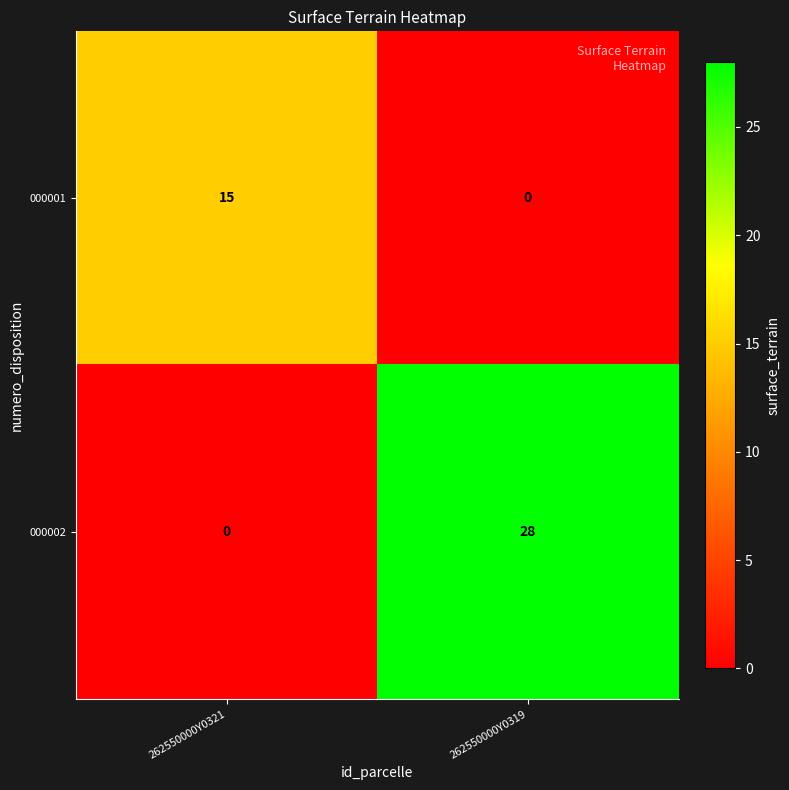

Which series has the widest spread of values?

000002